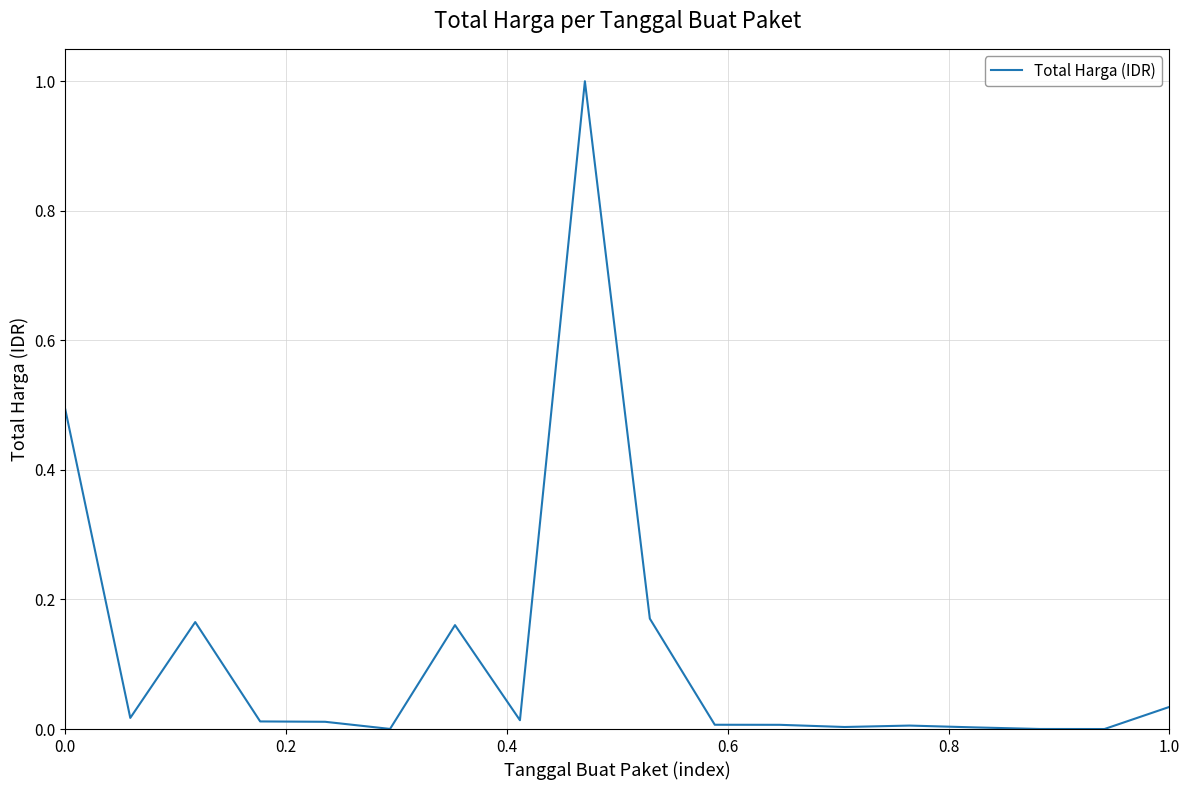

What is the difference between the maximum and minimum values?

1.0